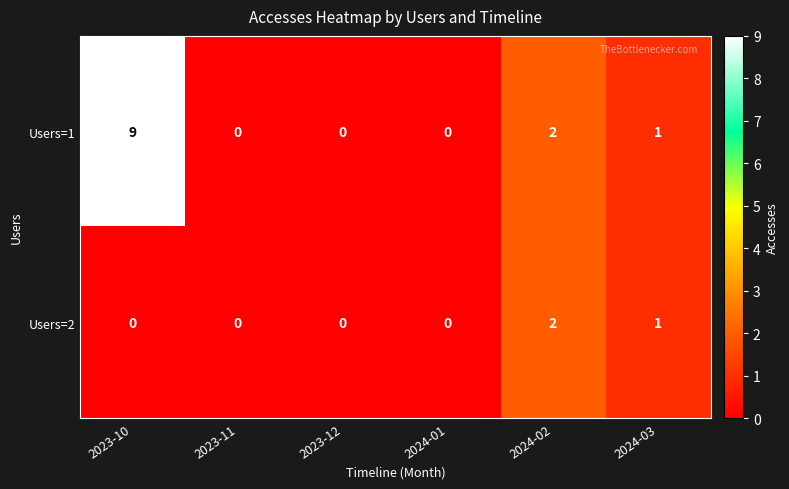

Rank the series by their maximum value, from highest to lowest.

Users=1, Users=2